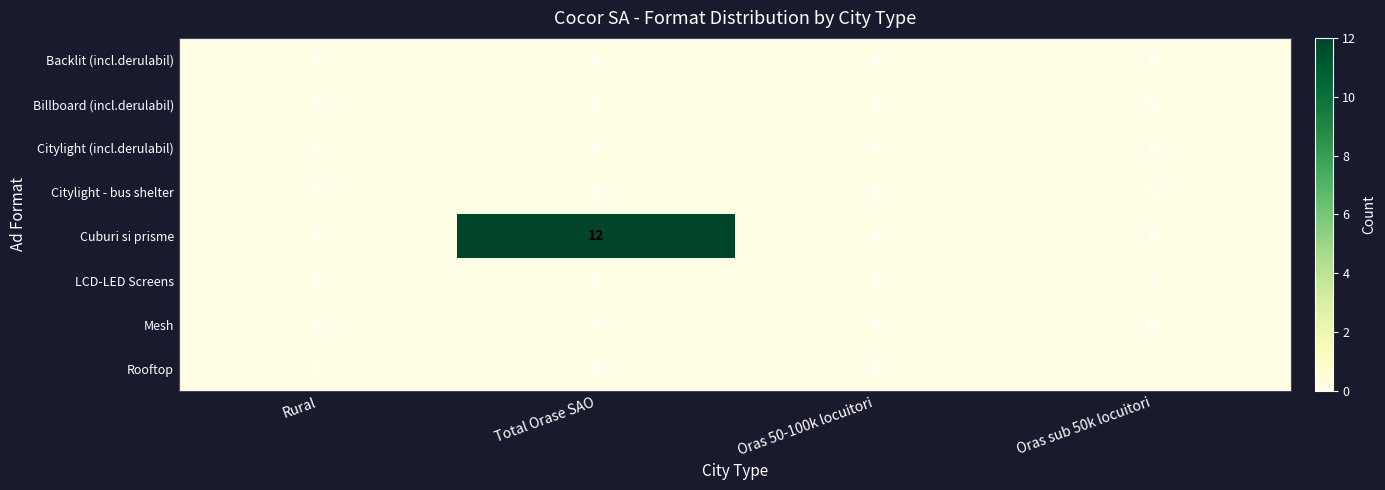

True or false: LCD-LED Screens has a value of 0 at Total Orase SAO.

True